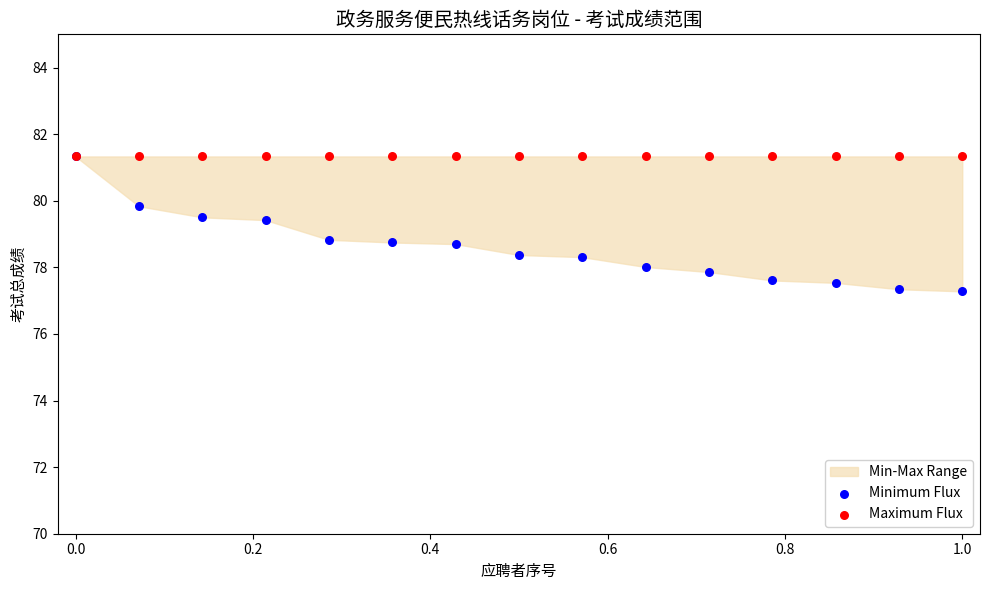

Which series reaches the minimum Y coordinate?

Minimum Flux